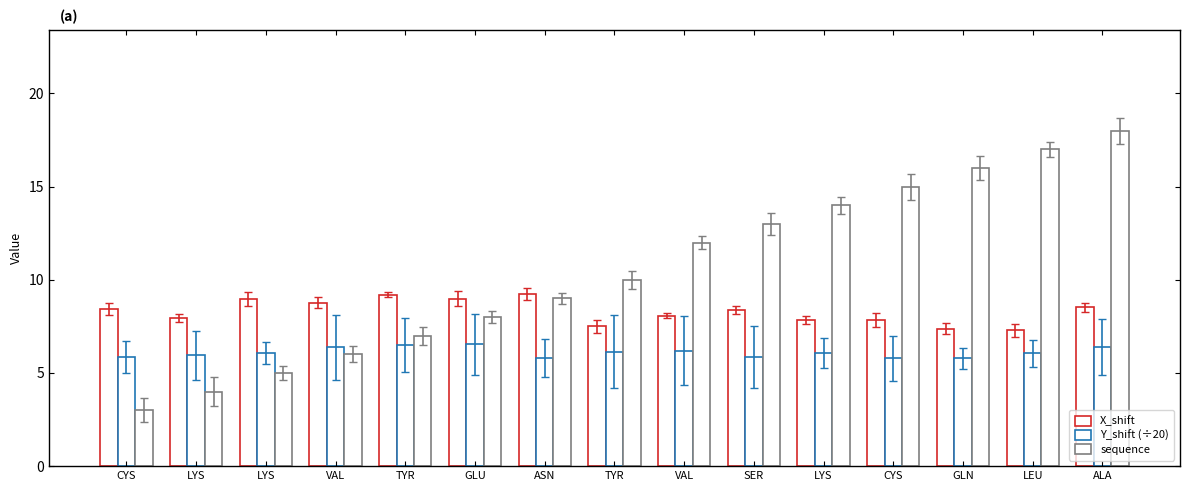

What is the value of the X_shift bar at the 10th from the left?

8.4